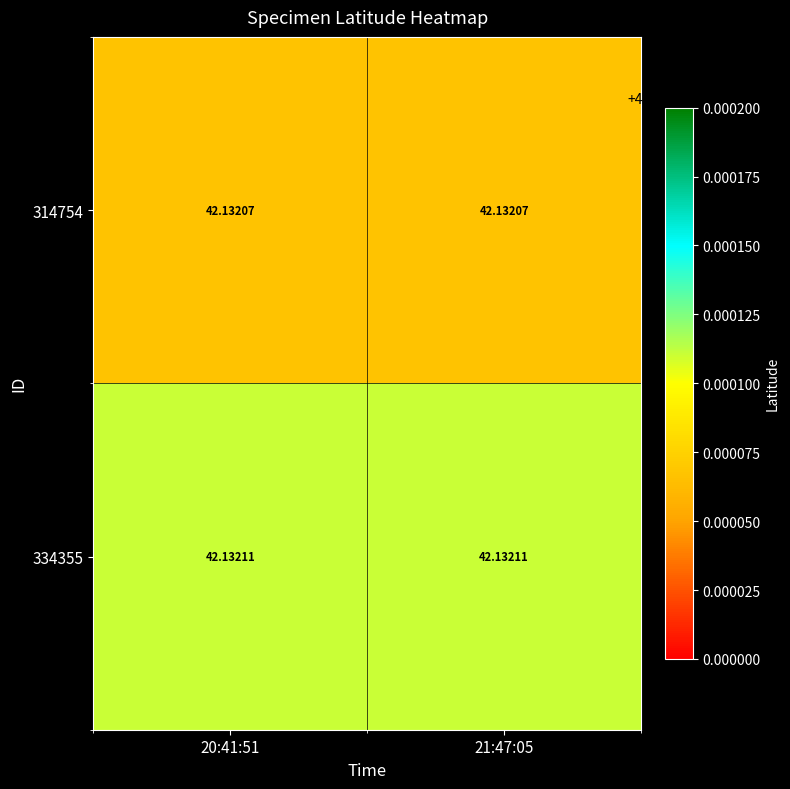

What is the sum of all 314754 values?

84.3